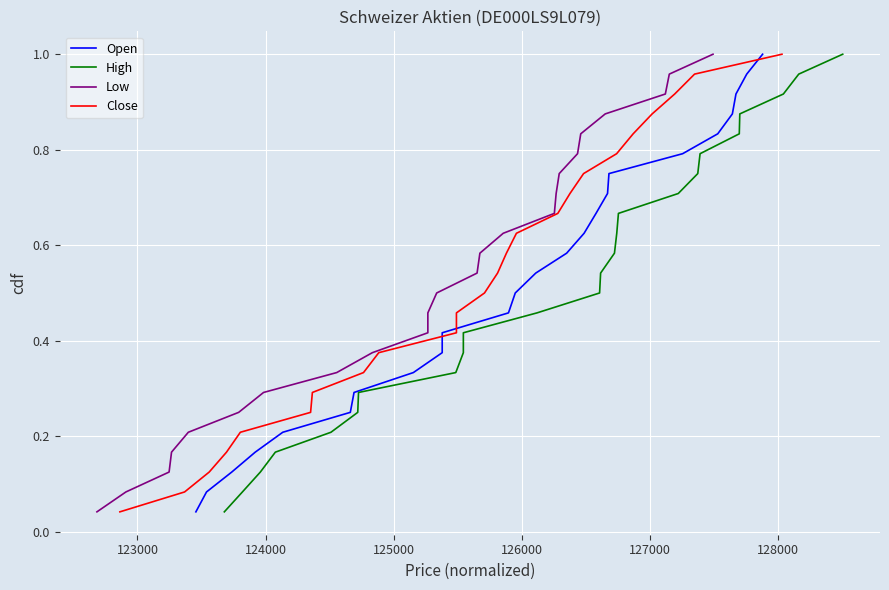

How many lines are shown in the chart?

4